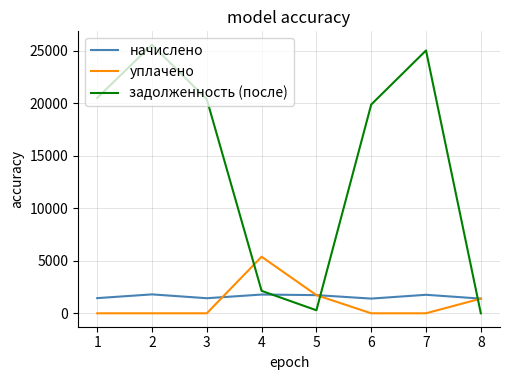

Which category has the highest value across all series?

2